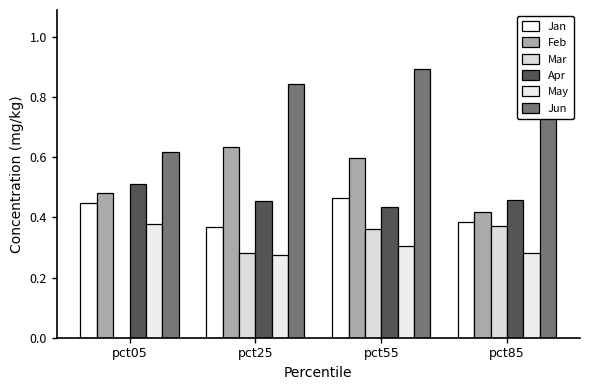

What is the sum of all Feb values?

2.1